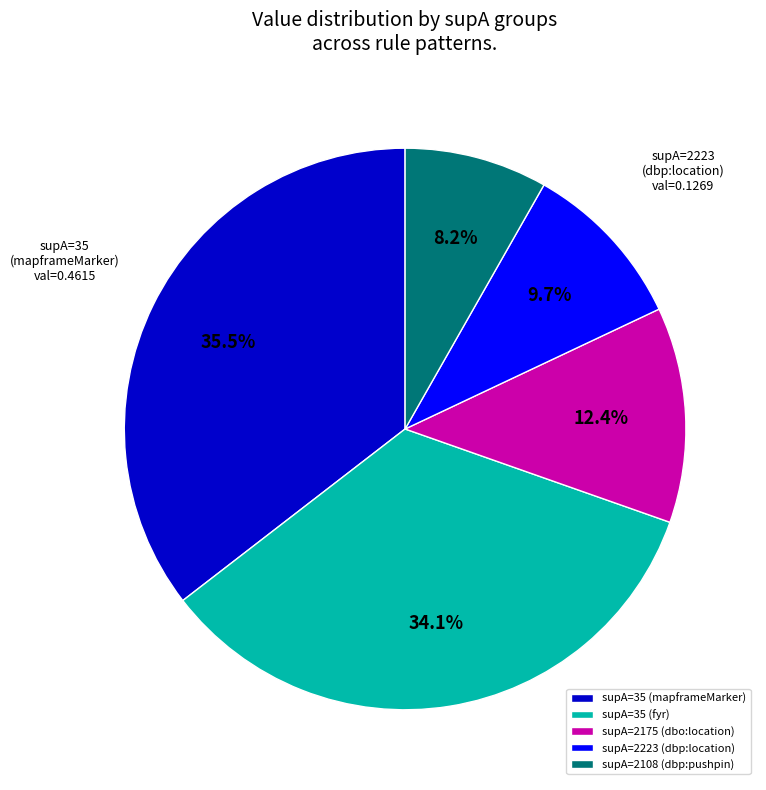

How many segments does this pie chart have?

5